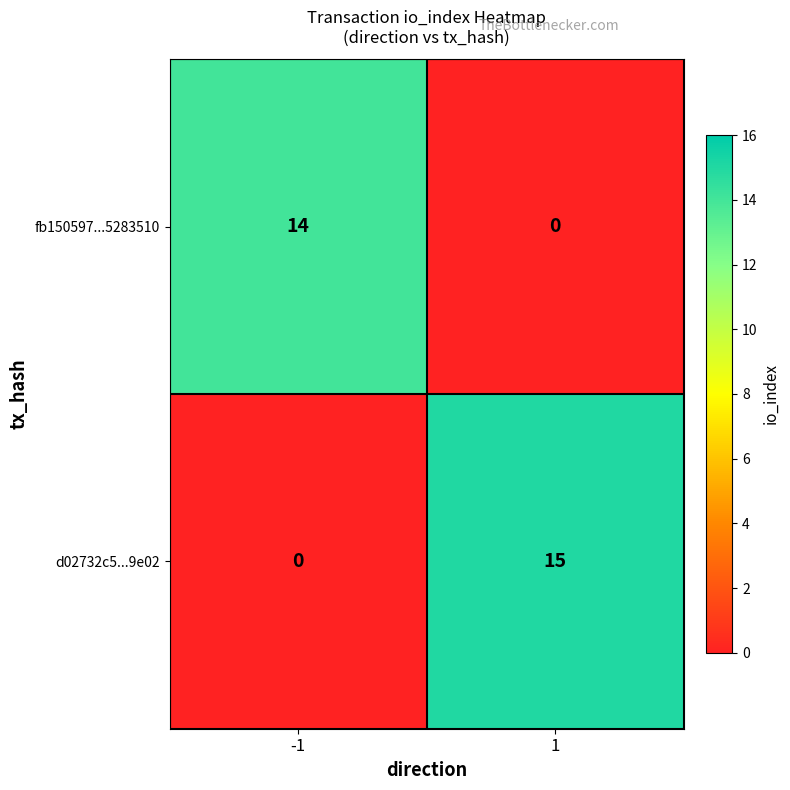

What is the difference between the highest and lowest values at -1?

14